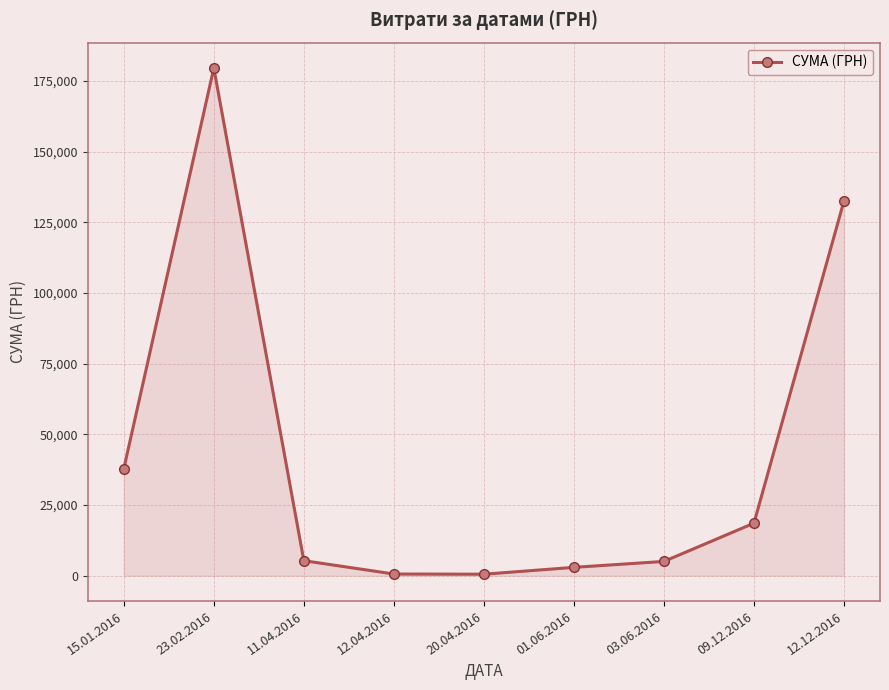

Is it true that the value at 23.02.2016 is 179612.9?

True